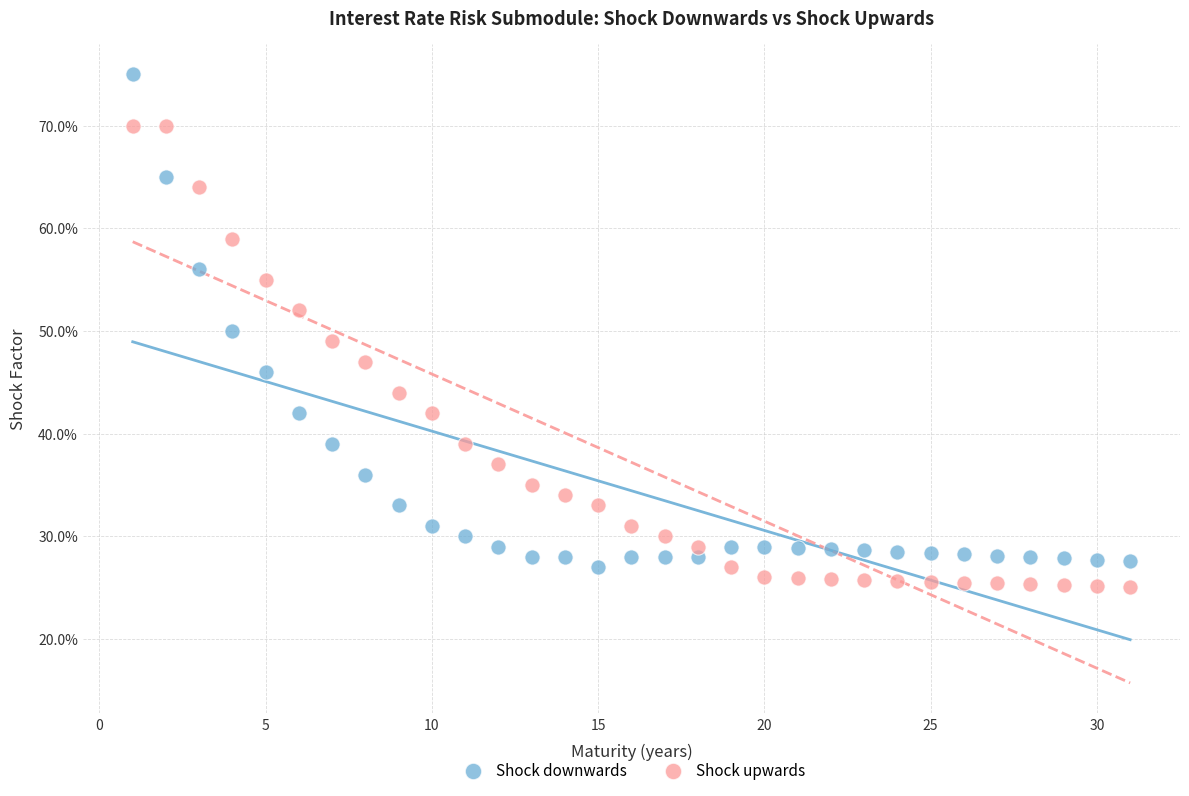

What are all the series names shown in the legend?

Shock downwards, Shock upwards